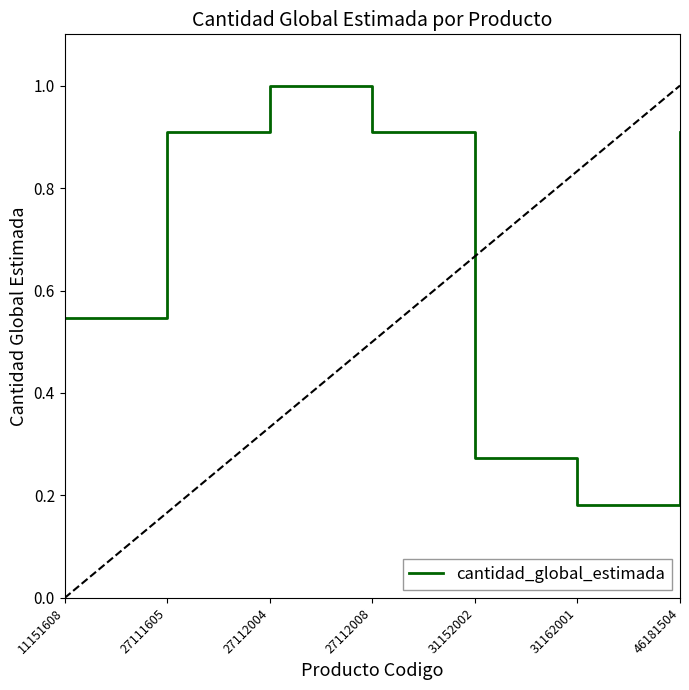

What is the greatest value displayed?

1.0